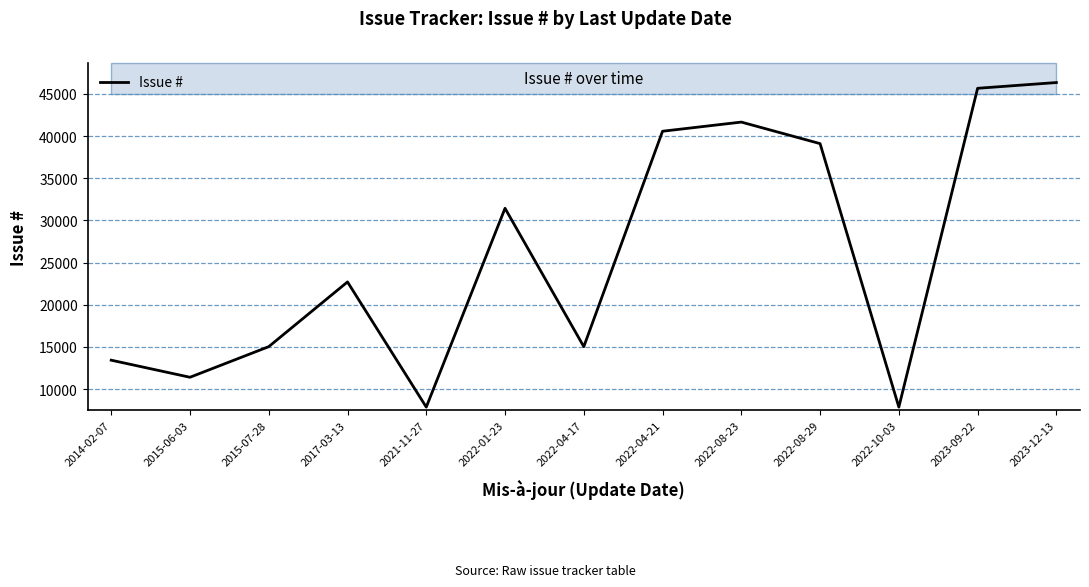

Approximately how many times larger is the value at 2022-08-23 compared to 2022-10-03?

5.3